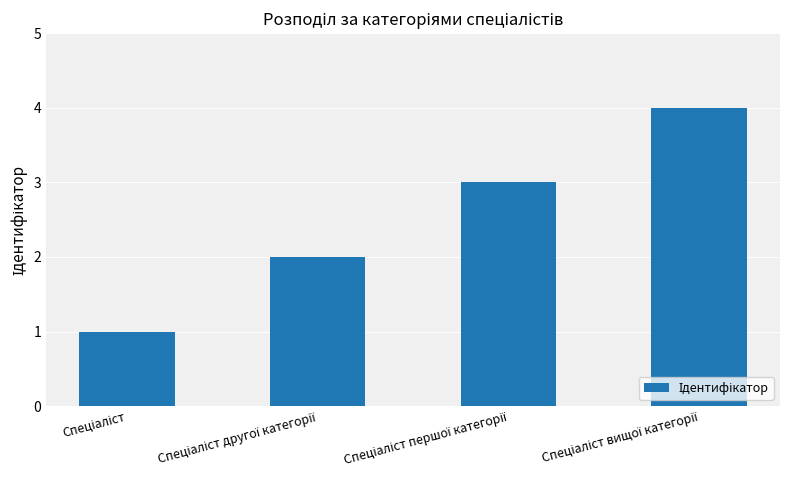

What is the difference between the maximum and minimum values?

3